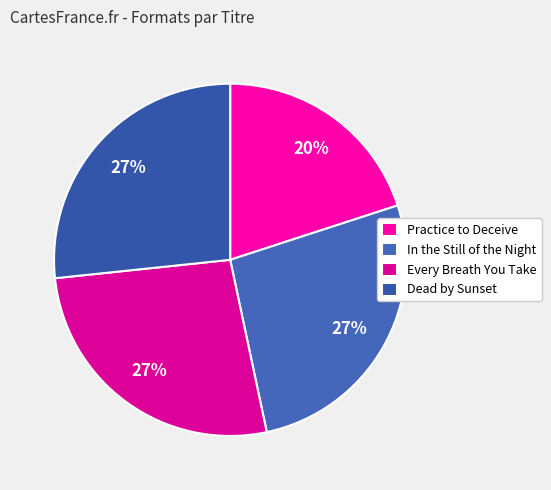

Is there a majority slice in this chart?

No